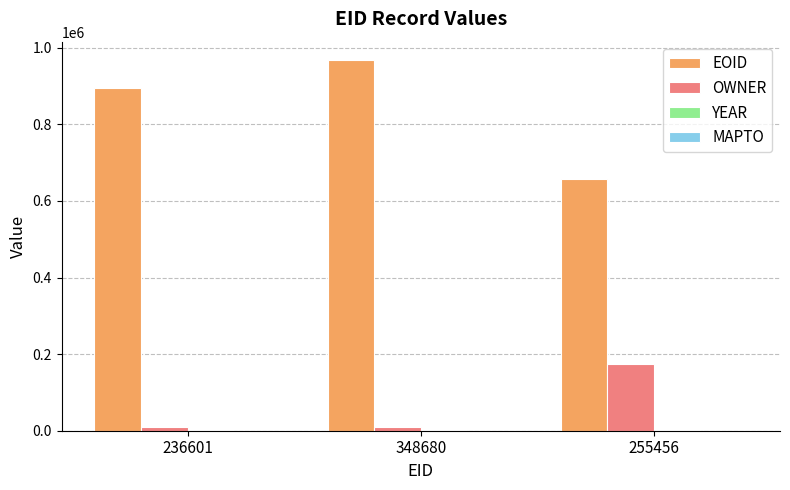

What is the maximum value shown in the chart?

967673